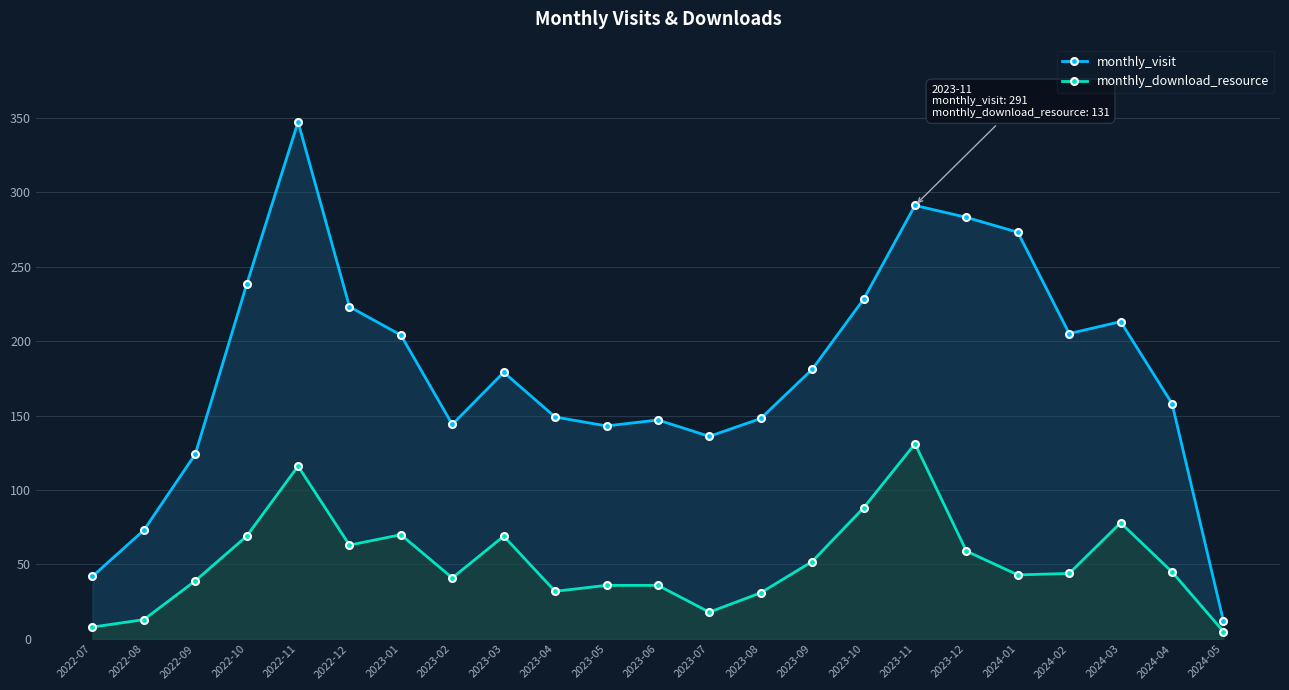

Where is the first local minimum for monthly_download_resource?

2022-12